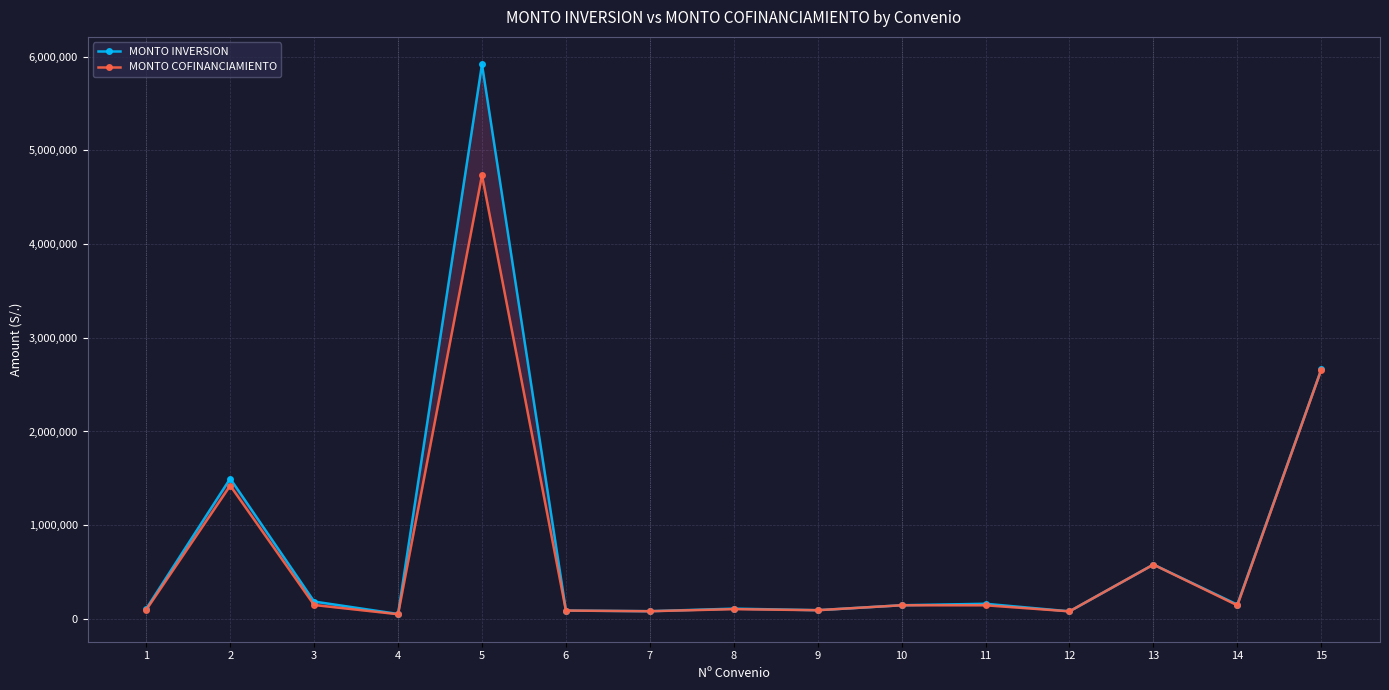

Which series has the largest total across all categories?

MONTO INVERSION